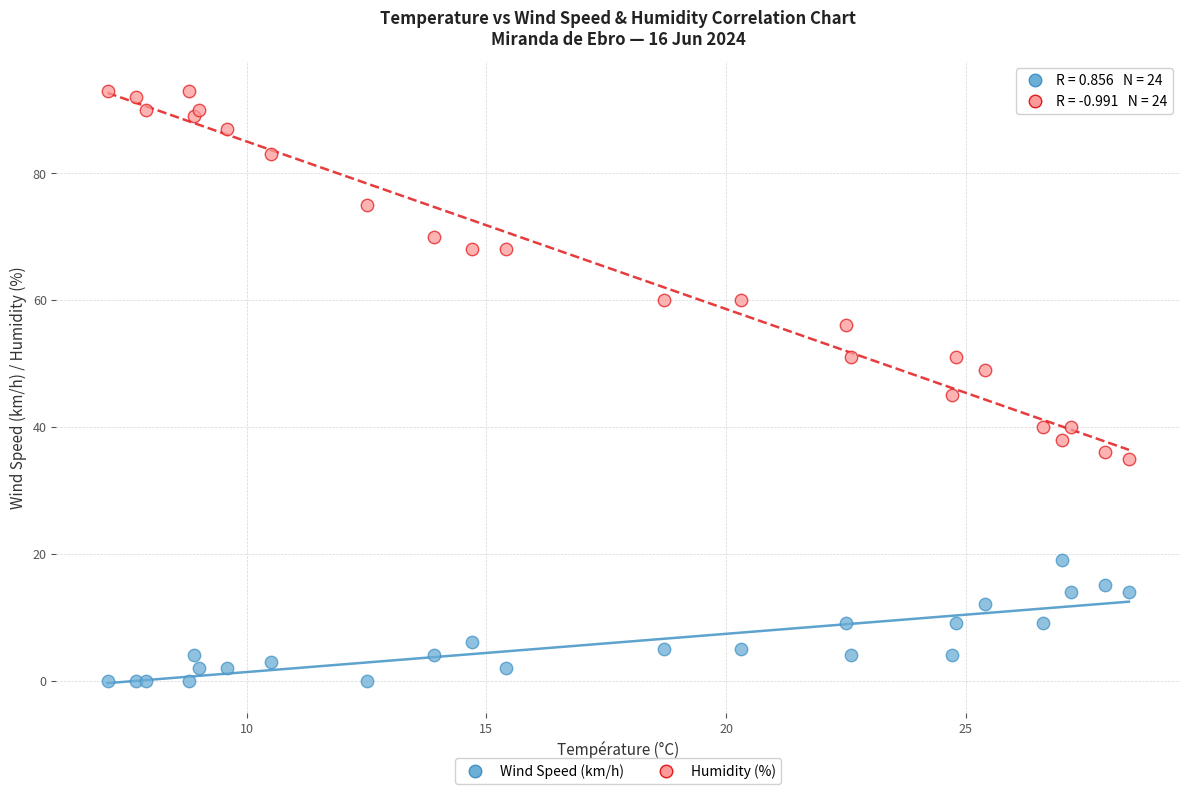

Which series contains the lowest Y value?

Wind Speed (km/h)